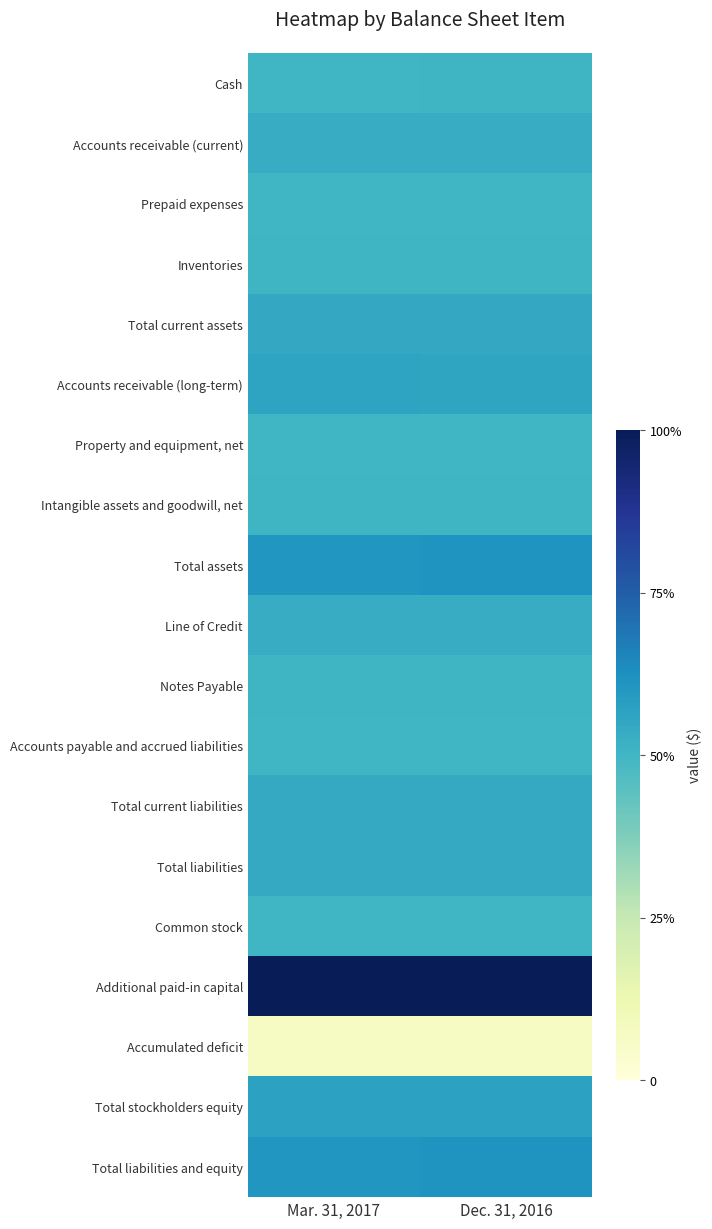

Reading right to left, extract all data points from this chart.

Cash: Dec. 31, 2016=0.5	Mar. 31, 2017=0.5
Accounts receivable (current): Dec. 31, 2016=0.5	Mar. 31, 2017=0.5
Prepaid expenses: Dec. 31, 2016=0.5	Mar. 31, 2017=0.5
Inventories: Dec. 31, 2016=0.5	Mar. 31, 2017=0.5
Total current assets: Dec. 31, 2016=0.5	Mar. 31, 2017=0.5
Accounts receivable (long-term): Dec. 31, 2016=0.6	Mar. 31, 2017=0.6
Property and equipment, net: Dec. 31, 2016=0.5	Mar. 31, 2017=0.5
Intangible assets and goodwill, net: Dec. 31, 2016=0.5	Mar. 31, 2017=0.5
Total assets: Dec. 31, 2016=0.6	Mar. 31, 2017=0.6
Line of Credit: Dec. 31, 2016=0.5	Mar. 31, 2017=0.5
Notes Payable: Dec. 31, 2016=0.5	Mar. 31, 2017=0.5
Accounts payable and accrued liabilities: Dec. 31, 2016=0.5	Mar. 31, 2017=0.5
Total current liabilities: Dec. 31, 2016=0.5	Mar. 31, 2017=0.5
Total liabilities: Dec. 31, 2016=0.5	Mar. 31, 2017=0.5
Common stock: Dec. 31, 2016=0.5	Mar. 31, 2017=0.5
Additional paid-in capital: Dec. 31, 2016=1.0	Mar. 31, 2017=1.0
Accumulated deficit: Dec. 31, 2016=0.1	Mar. 31, 2017=0.1
Total stockholders equity: Dec. 31, 2016=0.6	Mar. 31, 2017=0.6
Total liabilities and equity: Dec. 31, 2016=0.6	Mar. 31, 2017=0.6